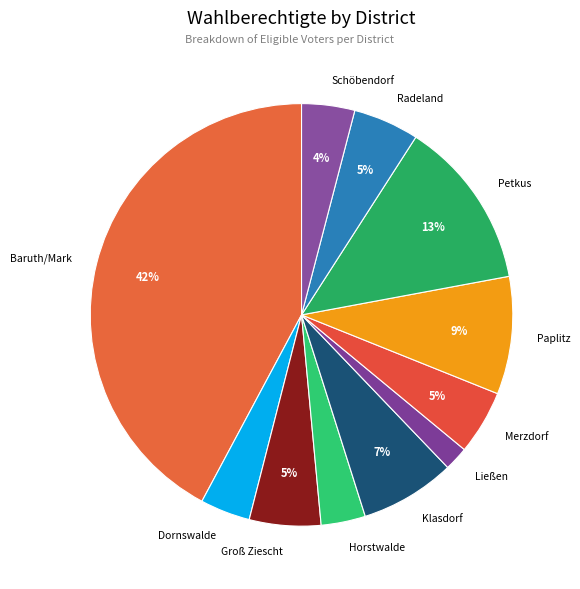

What is the ratio of the value at Klasdorf to the value at Baruth/Mark?

0.2